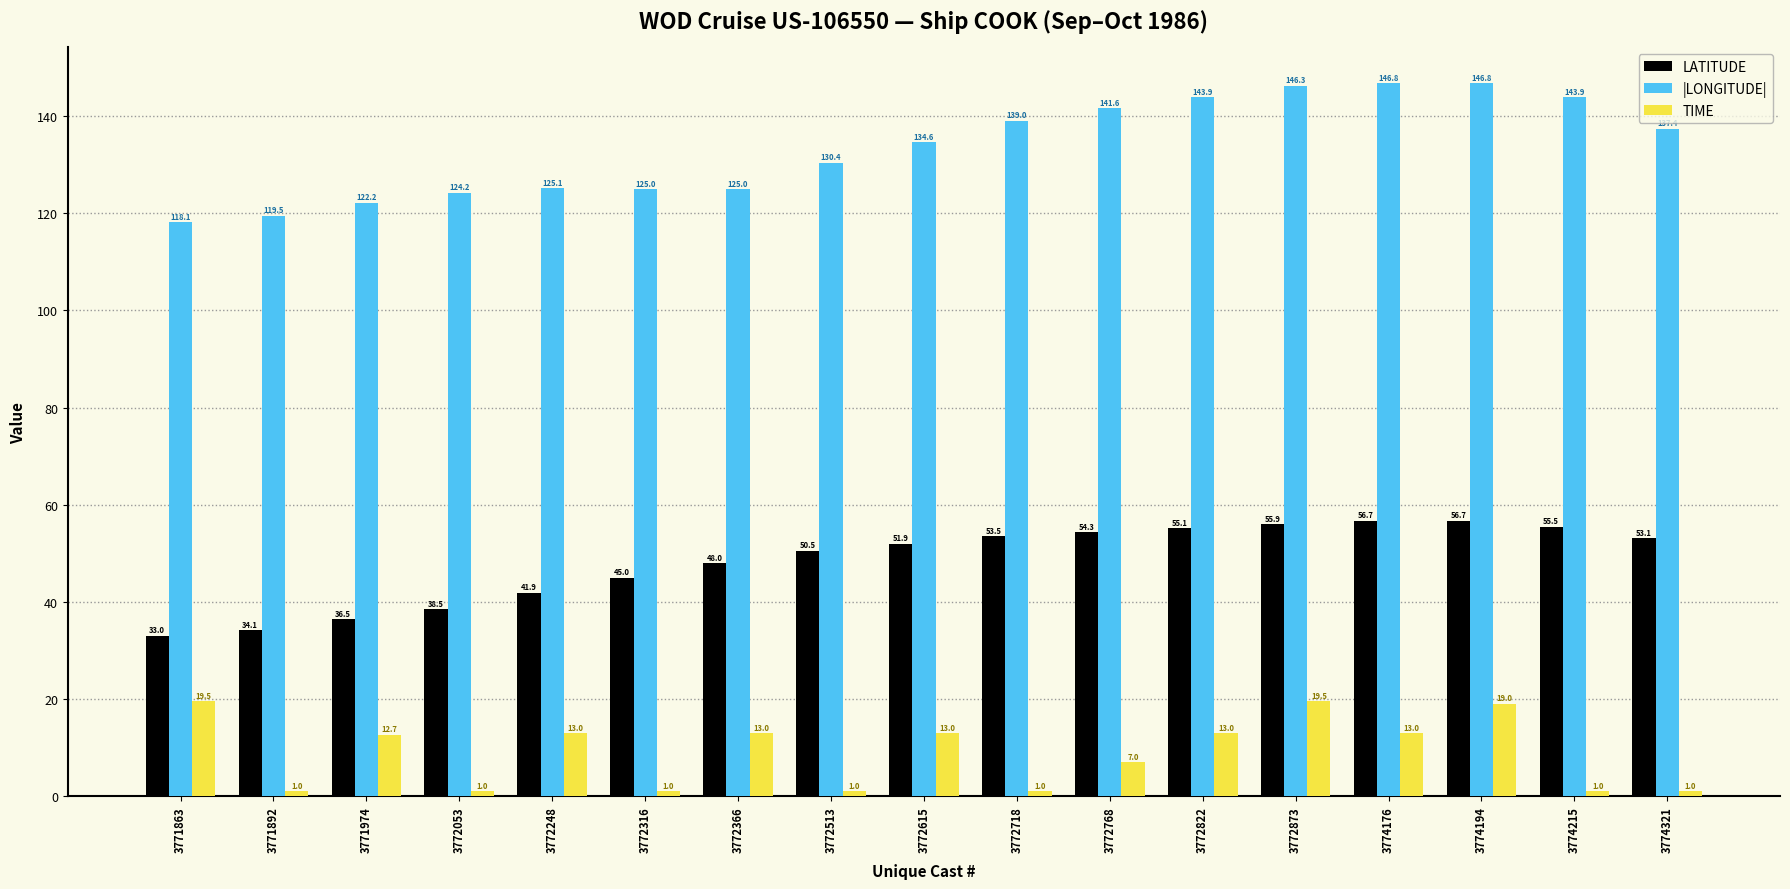

Rank the series by their average value, from highest to lowest.

|LONGITUDE|, LATITUDE, TIME